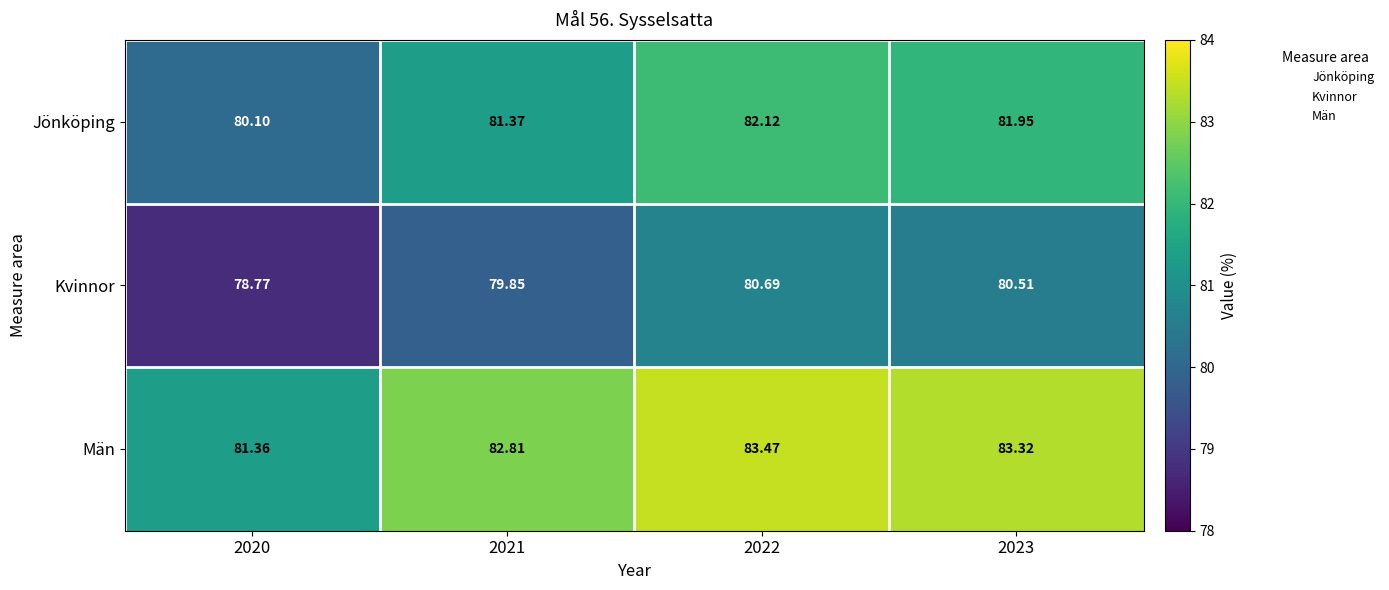

Between 2022 and 2020, which is larger?

2022